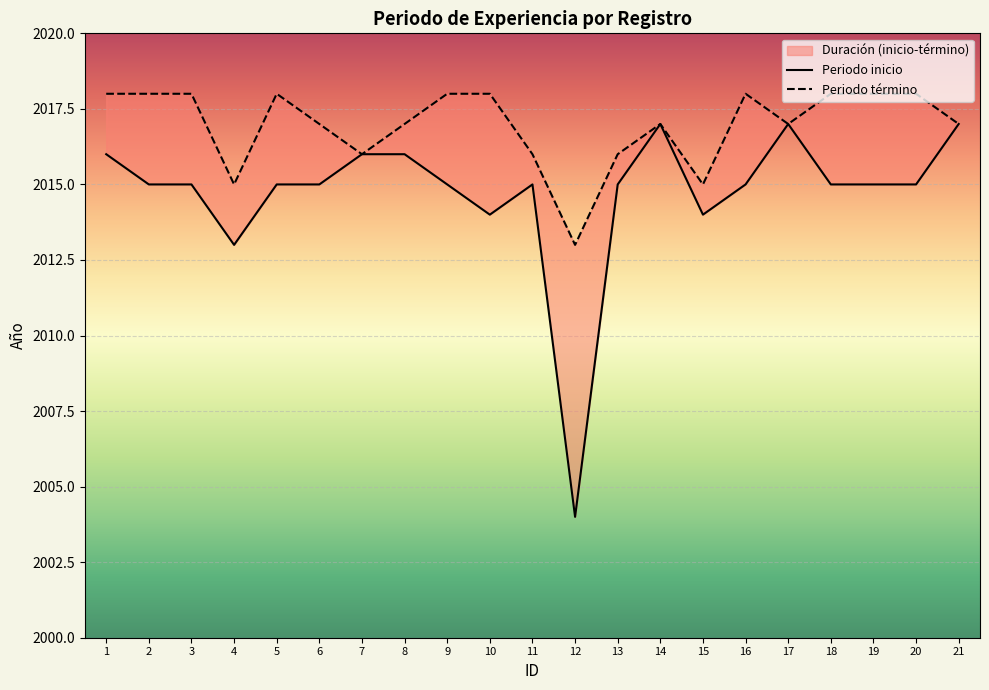

Rank the series by their average value, from highest to lowest.

Periodo término, Periodo inicio